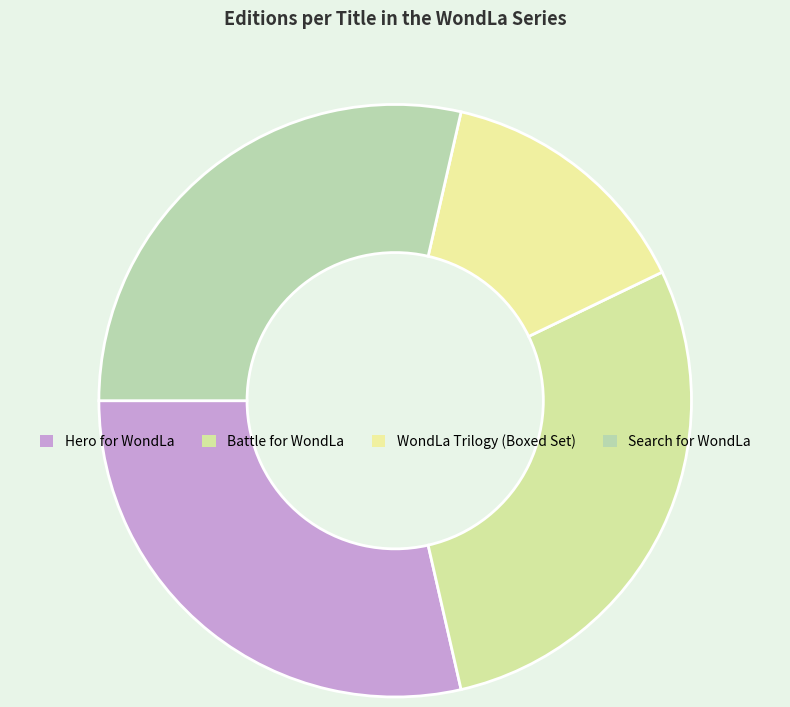

To the nearest percent, what is the average slice percentage?

25%